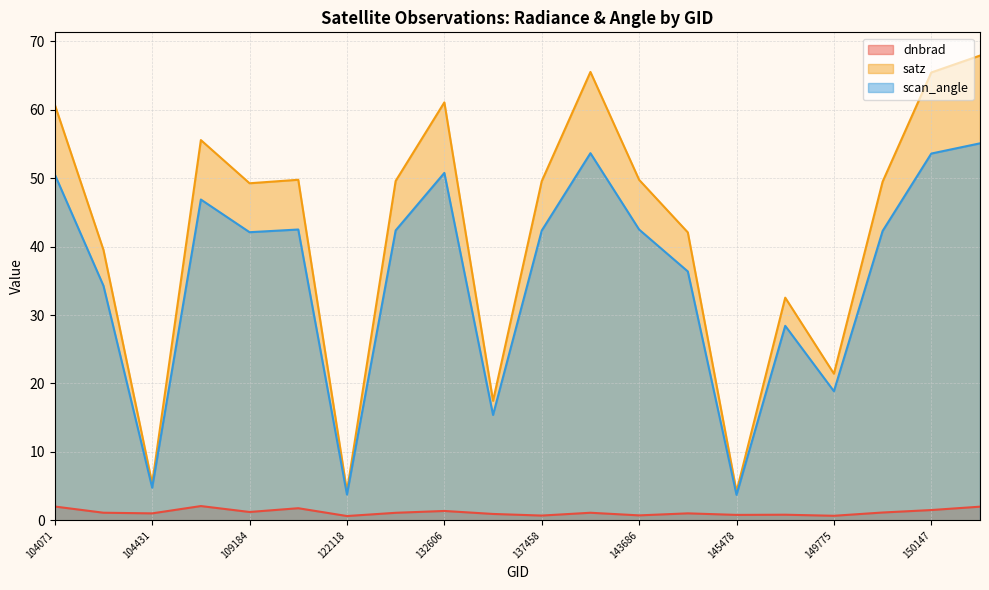

Count the number of data series in this chart.

3